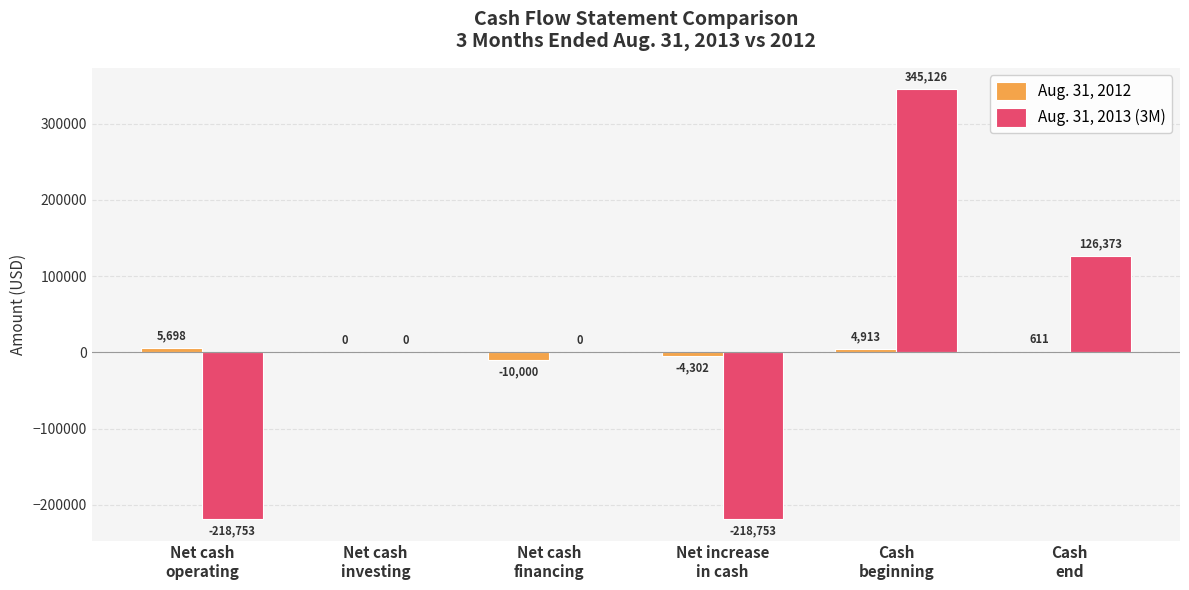

Is the value of Aug. 31, 2012 at Cash
beginning greater than the value of Aug. 31, 2013 (3M) at Net cash
investing?

Yes